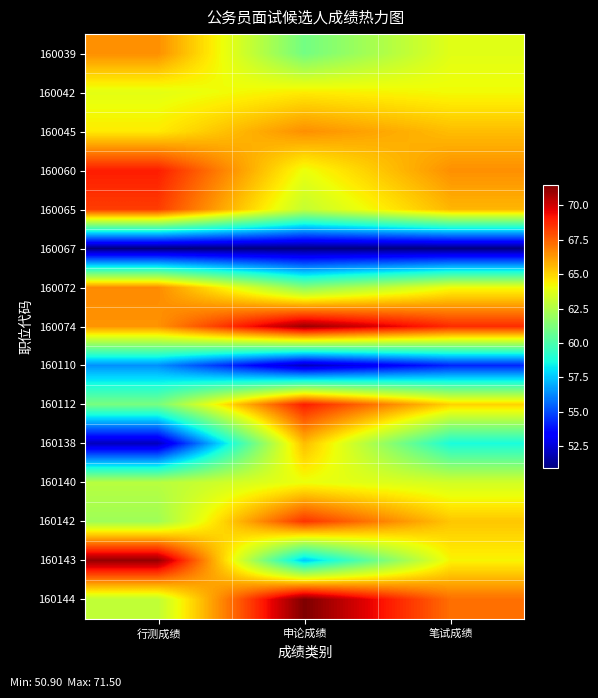

Reading left to right, list all the values displayed in this chart.

160039: 行测成绩=66.5	申论成绩=61.0	笔试成绩=63.8
160042: 行测成绩=63.8	申论成绩=64.5	笔试成绩=64.2
160045: 行测成绩=64.5	申论成绩=66.5	笔试成绩=65.5
160060: 行测成绩=69.0	申论成绩=64.0	笔试成绩=66.5
160065: 行测成绩=68.3	申论成绩=63.0	笔试成绩=65.7
160067: 行测成绩=50.9	申论成绩=51.0	笔试成绩=51.0
160072: 行测成绩=66.6	申论成绩=61.5	笔试成绩=64.0
160074: 行测成绩=66.4	申论成绩=71.0	笔试成绩=68.7
160110: 行测成绩=56.4	申论成绩=52.0	笔试成绩=54.2
160112: 行测成绩=61.1	申论成绩=69.0	笔试成绩=65.0
160138: 行测成绩=52.0	申论成绩=65.5	笔试成绩=58.8
160140: 行测成绩=62.7	申论成绩=64.0	笔试成绩=63.4
160142: 行测成绩=62.1	申论成绩=68.5	笔试成绩=65.3
160143: 行测成绩=71.1	申论成绩=57.5	笔试成绩=64.3
160144: 行测成绩=62.9	申论成绩=71.5	笔试成绩=67.2